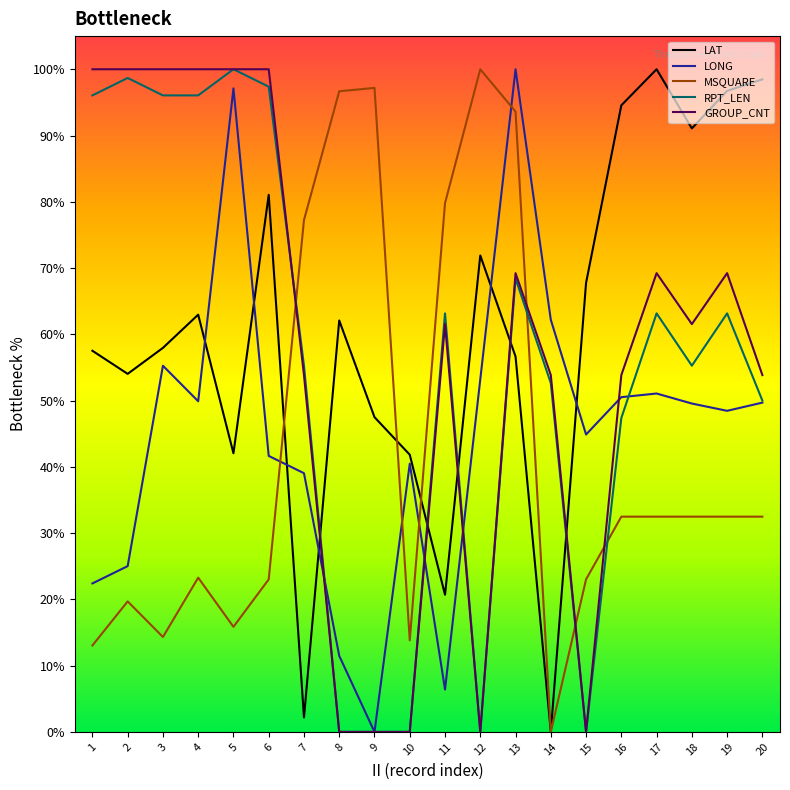

Does the chart have visible grid lines?

No